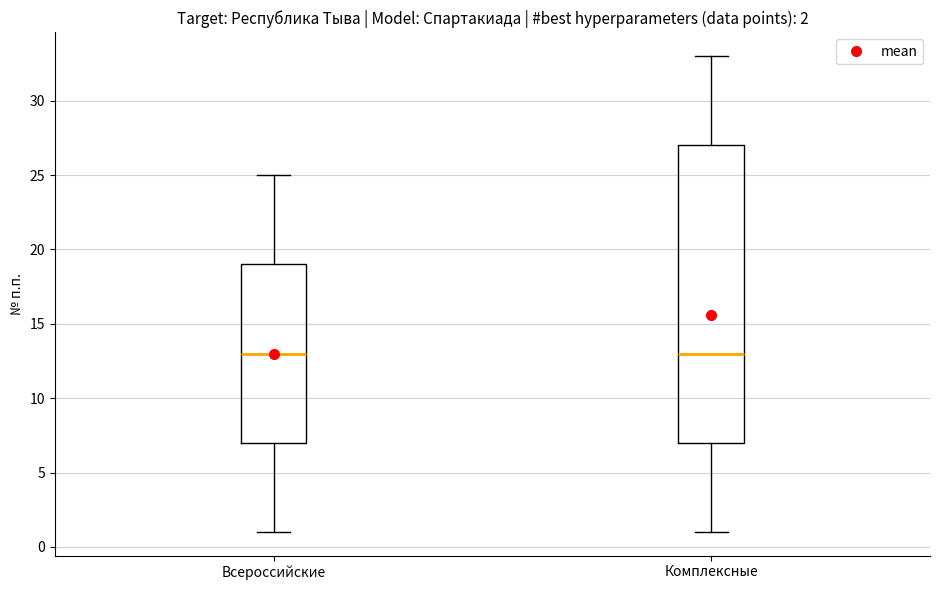

Which box is the tallest, from its lower edge to its upper edge?

Комплексные